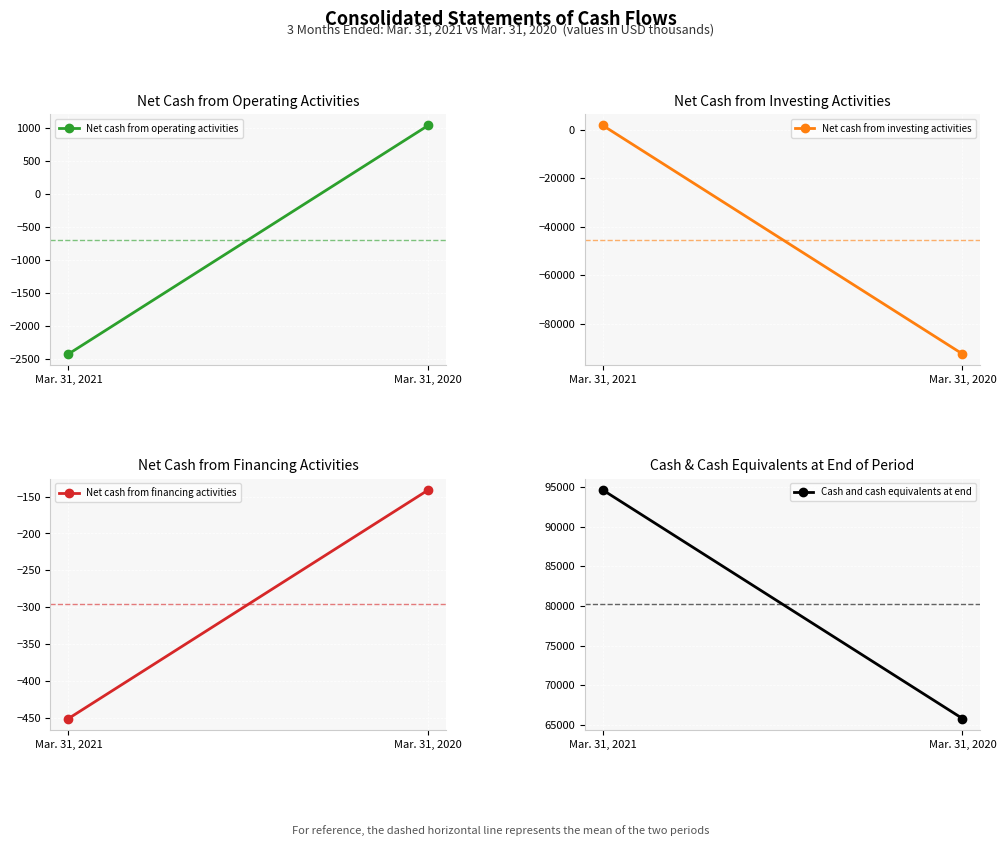

The value of Cash and cash equivalents at end at Mar. 31, 2021 is 134628. True or false?

False